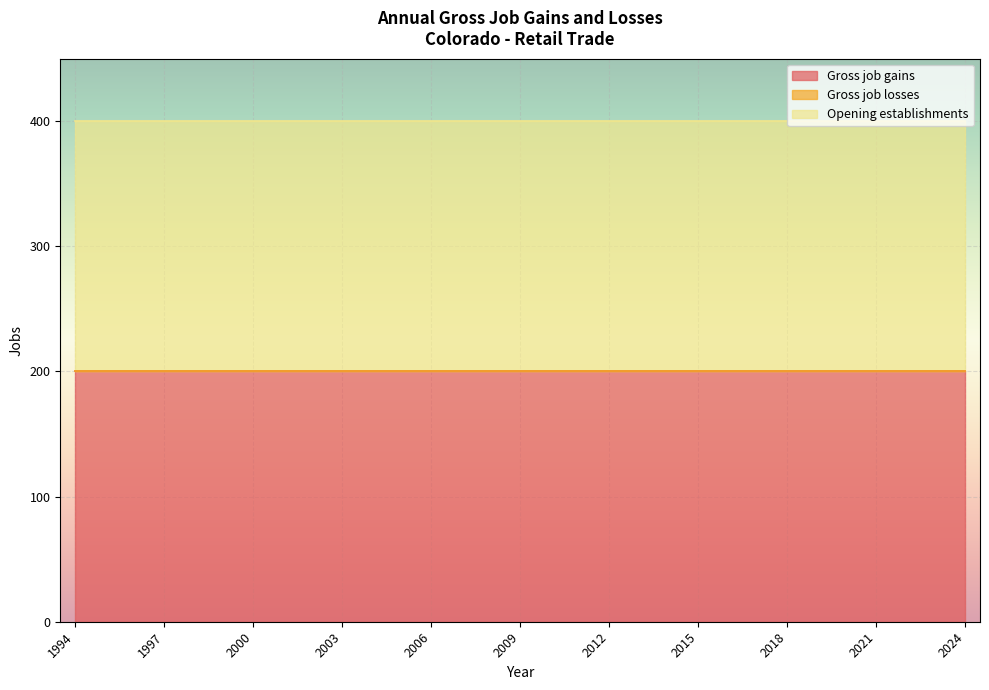

What is the value of the Gross job gains point at the 15th from the left?

200